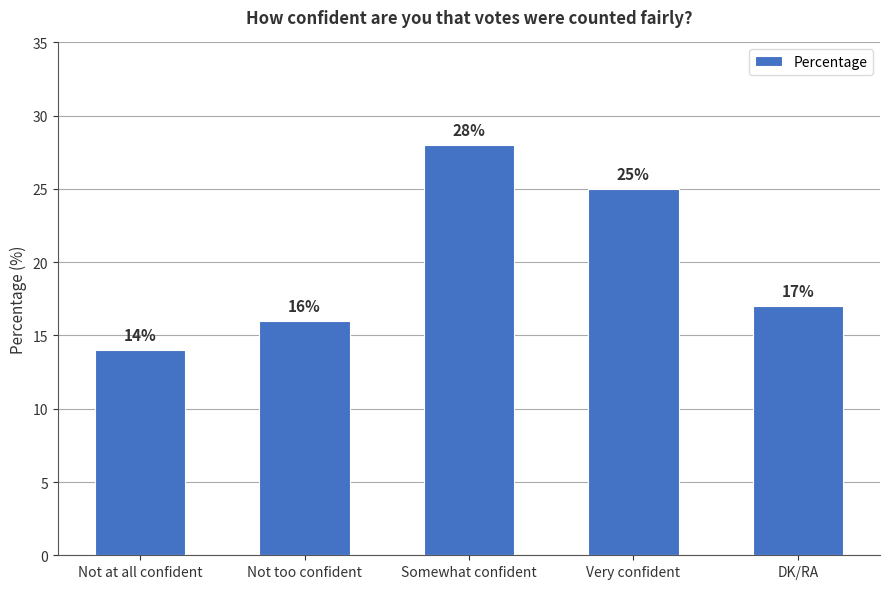

List the labels in order of value, largest first.

Somewhat confident, Very confident, DK/RA, Not too confident, Not at all confident